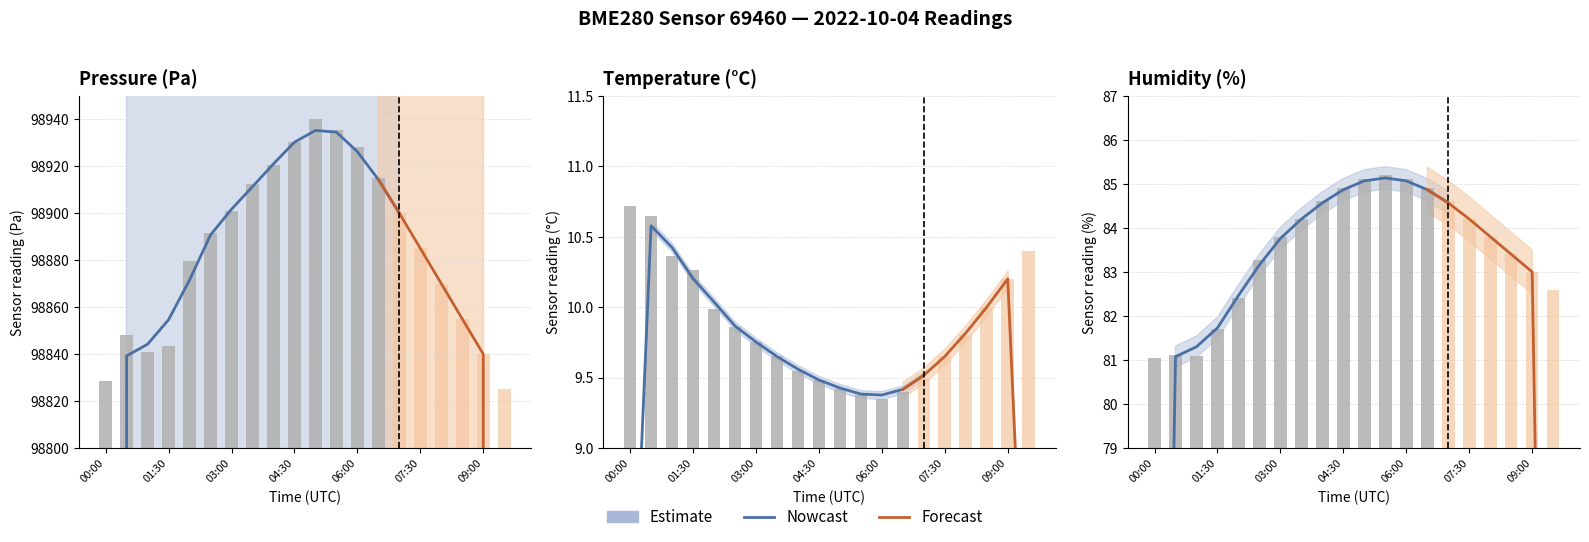

What is the difference between the second highest and second lowest values in the humidity series?

4.0